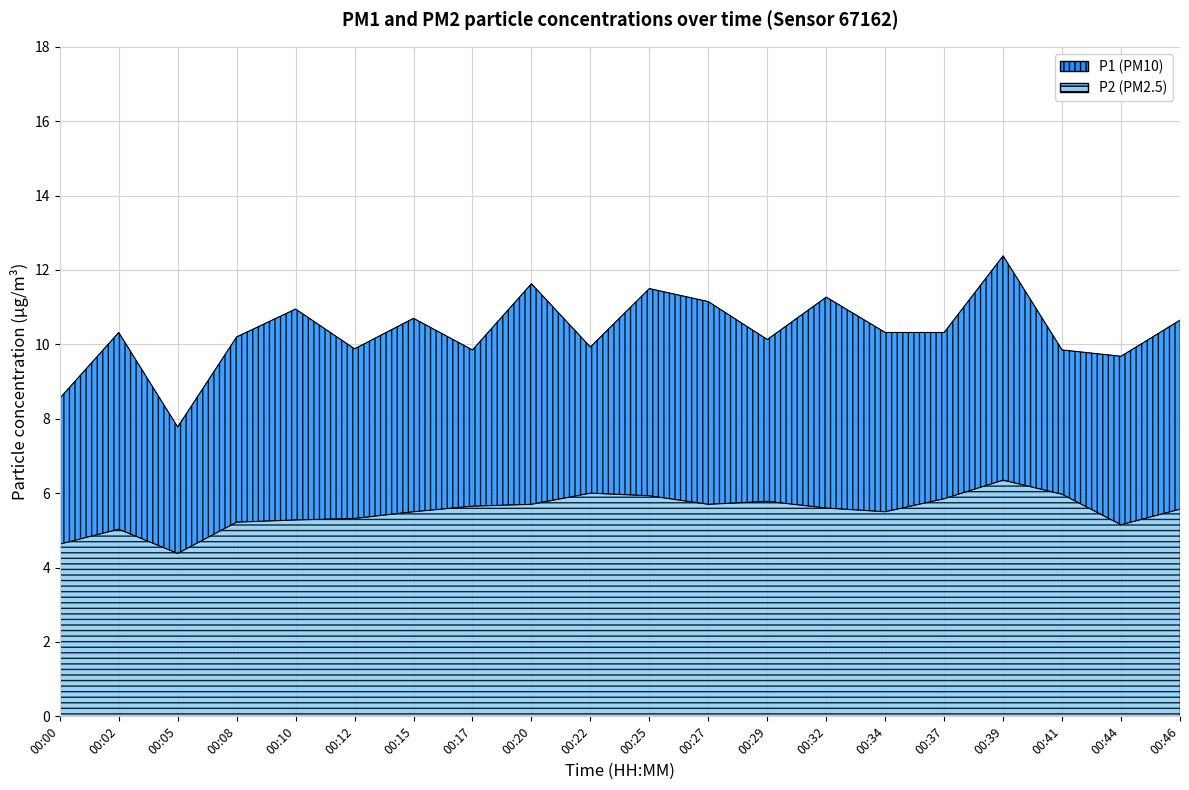

What is the value of the P1 point at the 17th from the left?

12.4